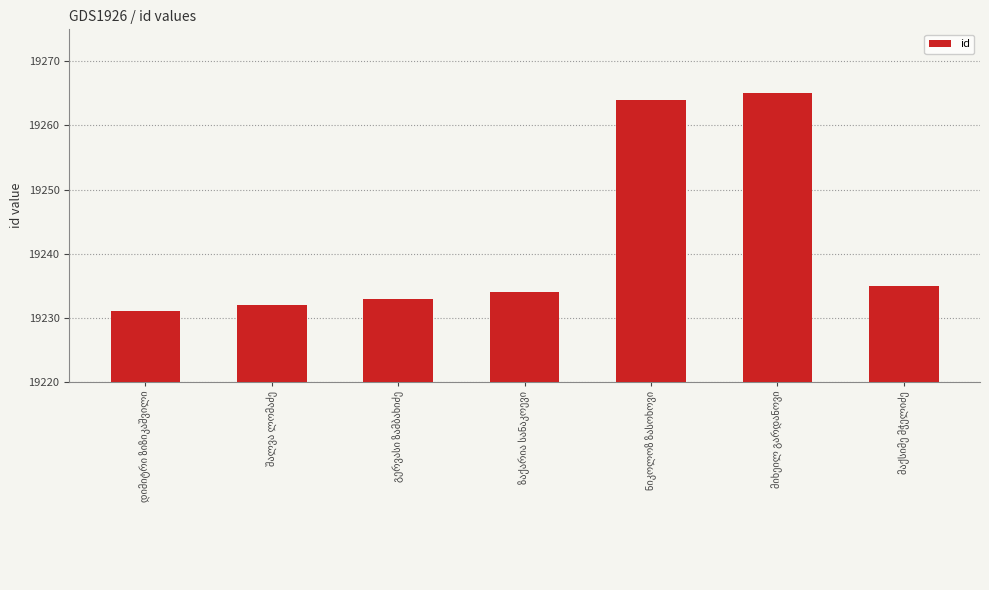

What is the difference between the maximum and second lowest values?

33